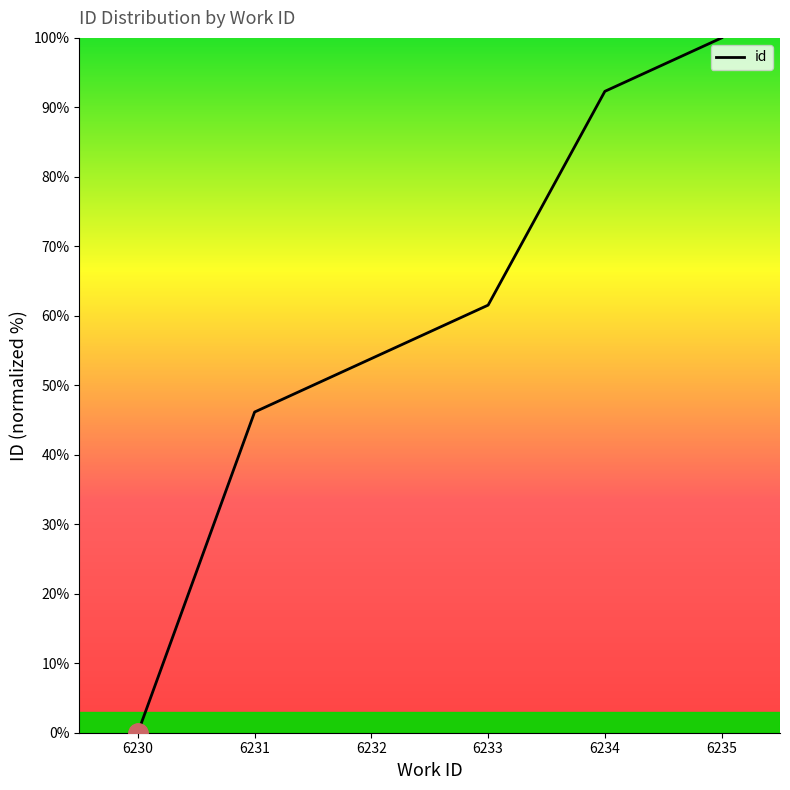

Is this an area chart (filled region under the line)?

No